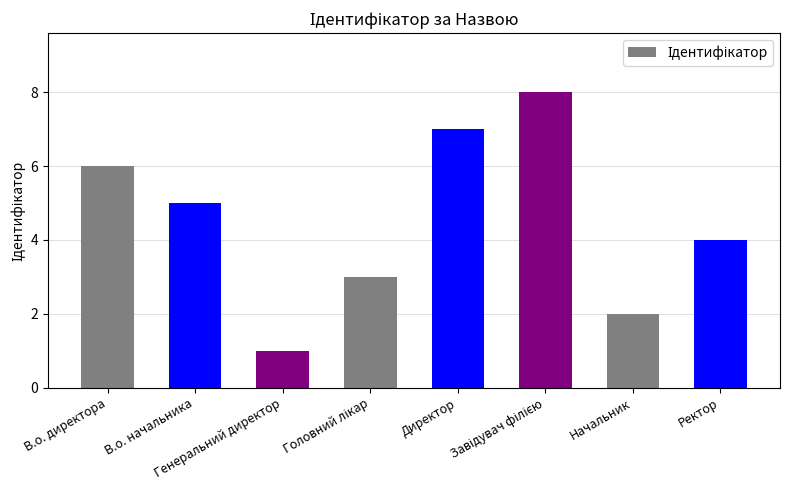

What is the sum of all values?

36